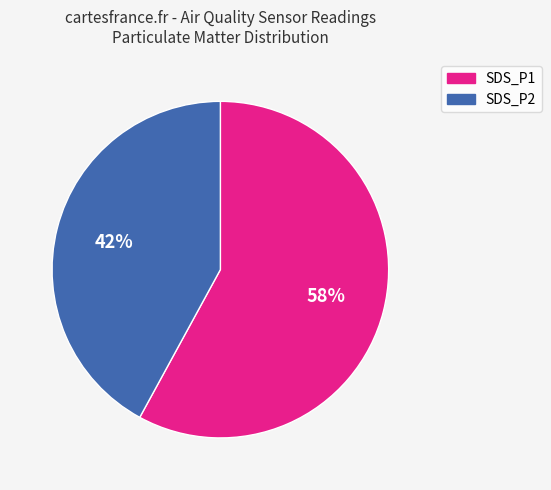

Rank the categories by value from highest to lowest.

SDS_P1, SDS_P2